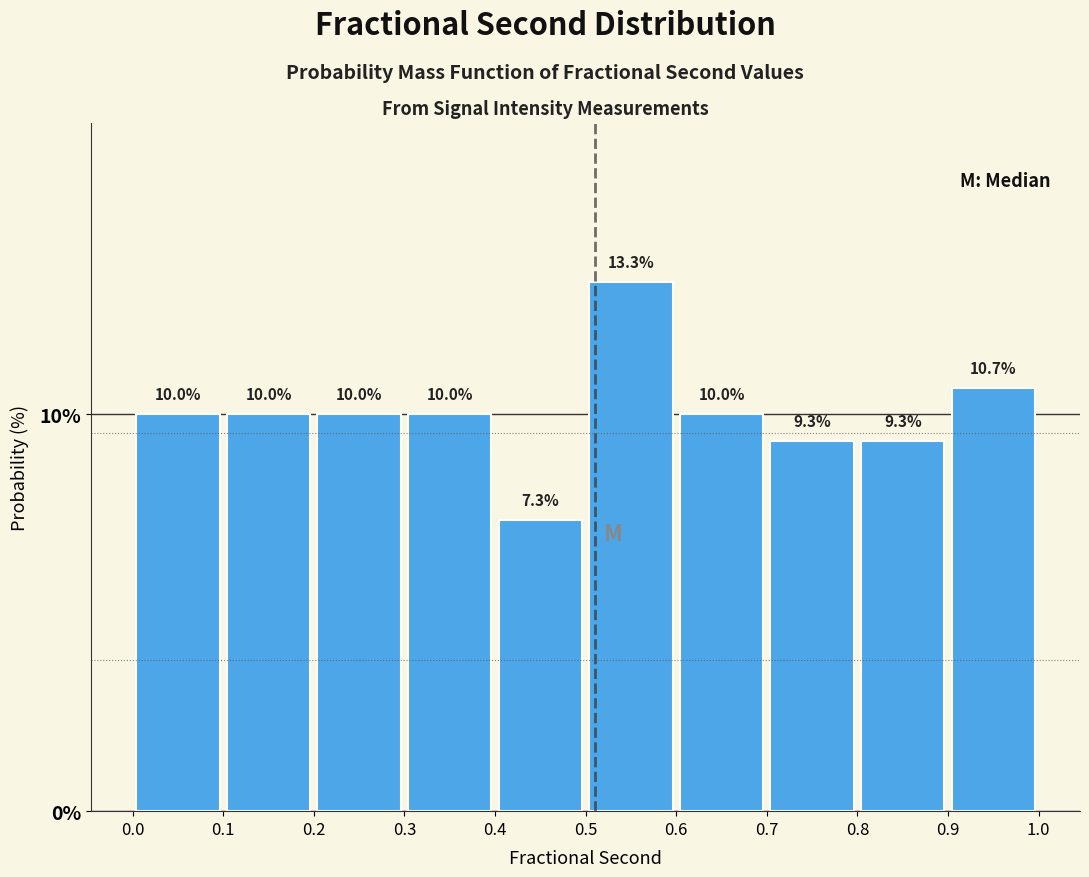

Which range on the x-axis has the tallest bar?

0.5 to 0.6